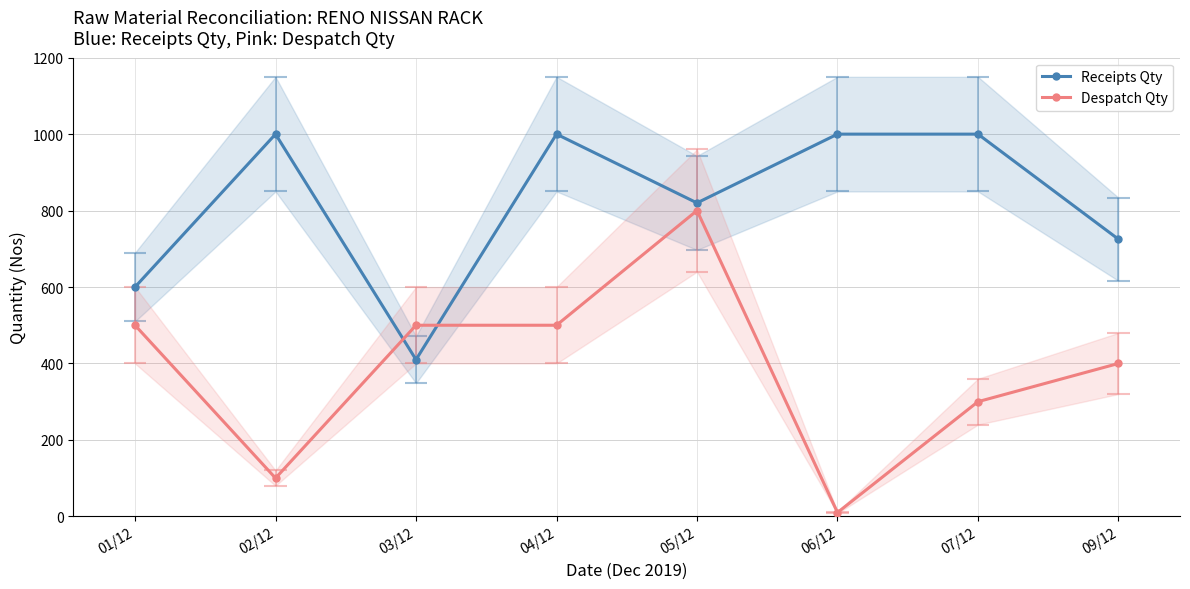

At which category does Despatch Qty reach its first local valley?

02/12